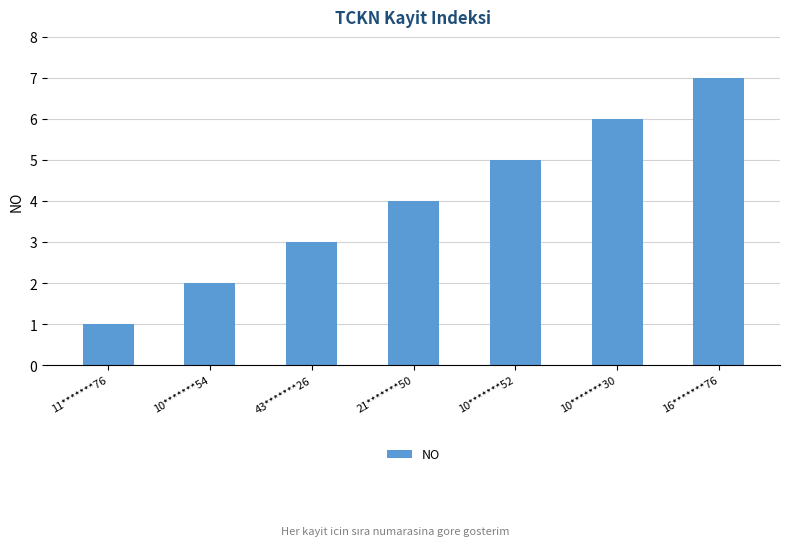

What is the value of the 4th bar from the left?

4